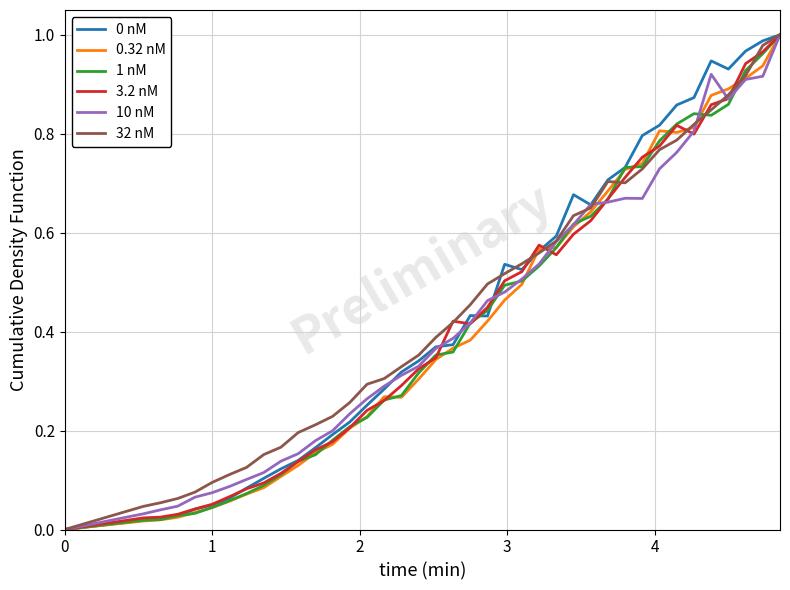

Between which two adjacent categories do 1 nM and 0.32 nM first intersect?

3 and 4